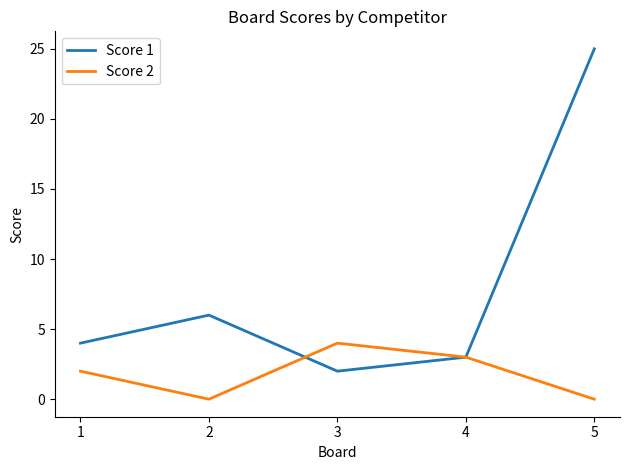

True or false: Score 1 and Score 2 cross at least once.

True